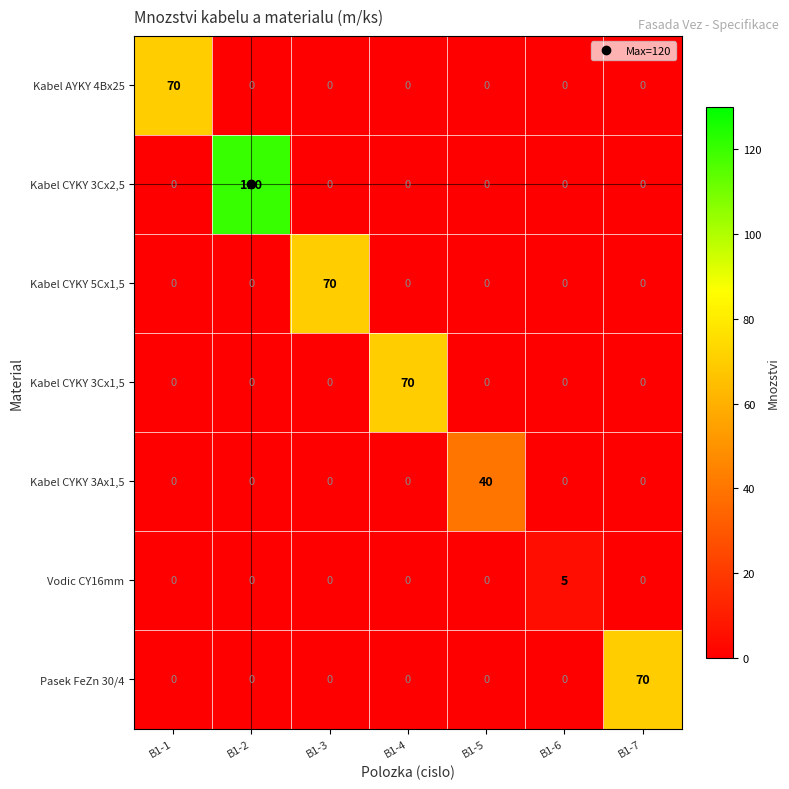

Which series has the largest total across all categories?

Kabel CYKY 3Cx2,5